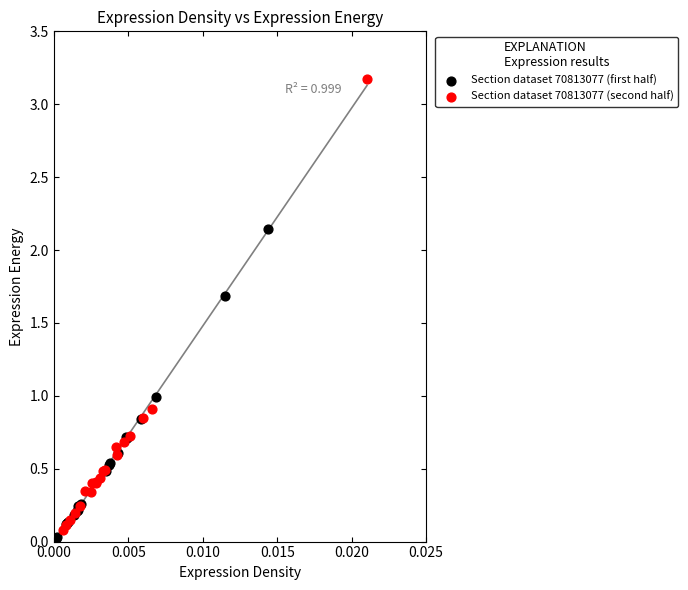

What are all the series names shown in the legend?

Section dataset 70813077 (first half), Section dataset 70813077 (second half)